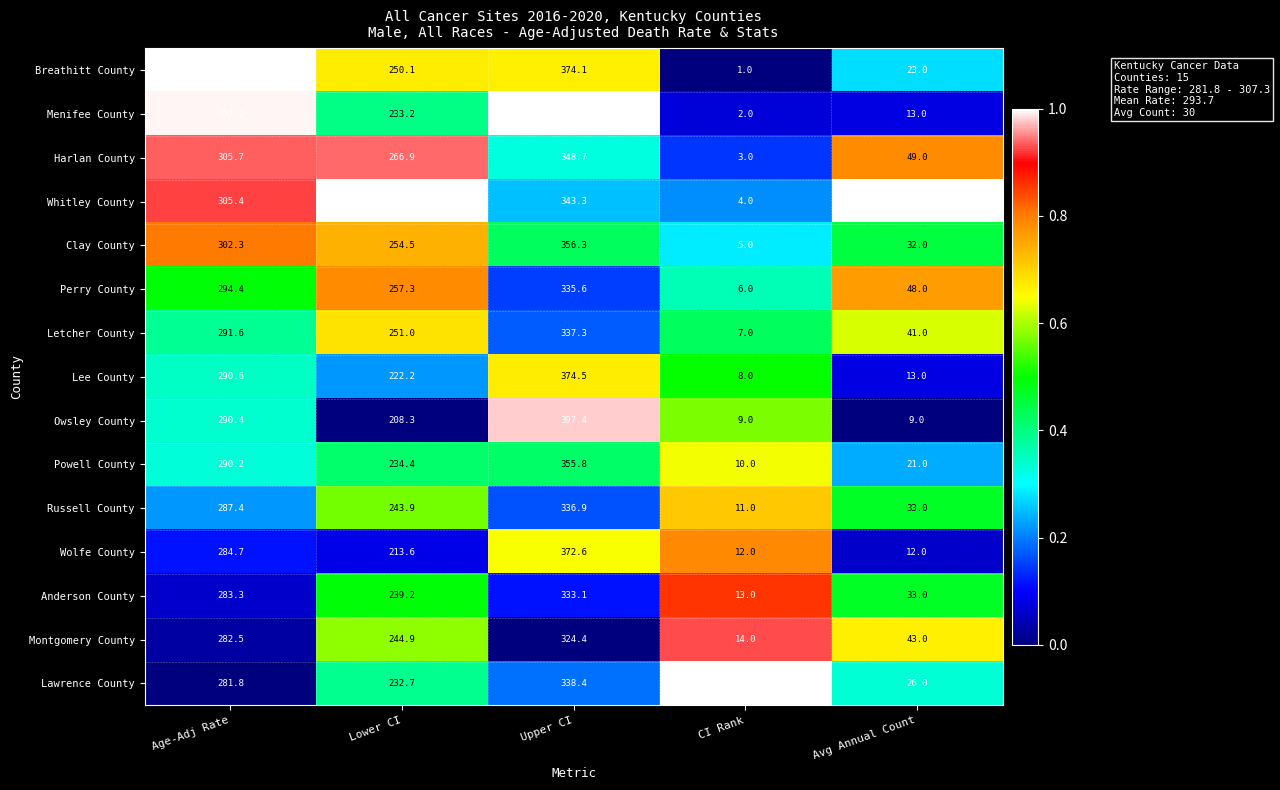

What is the total value across all series at Avg Annual Count?

456.0